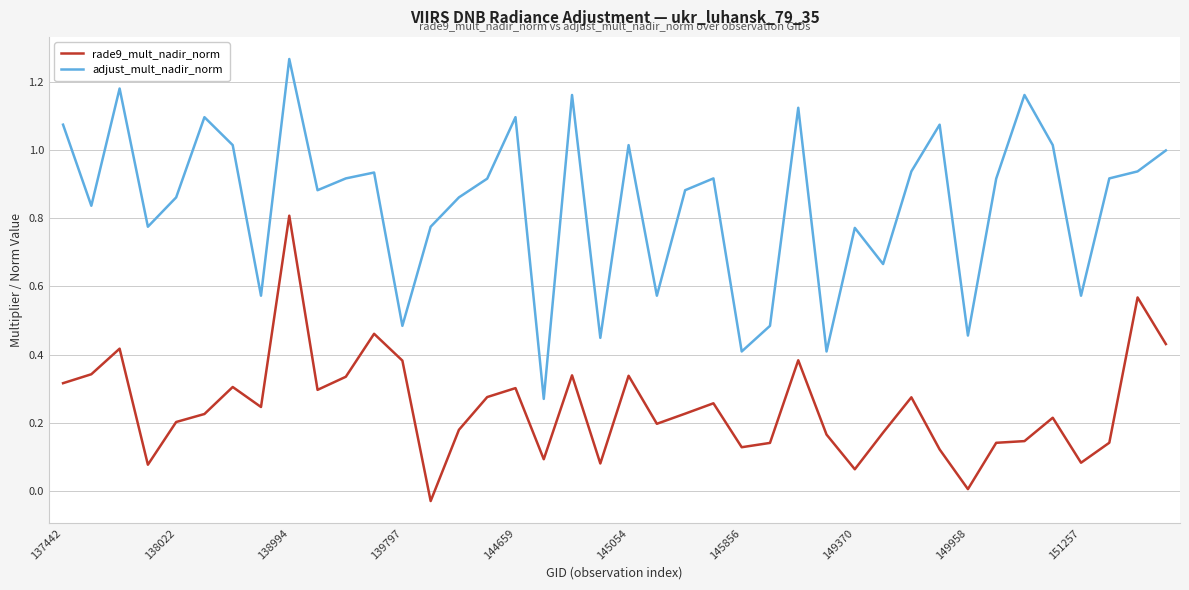

Which series has the largest total across all categories?

adjust_mult_nadir_norm